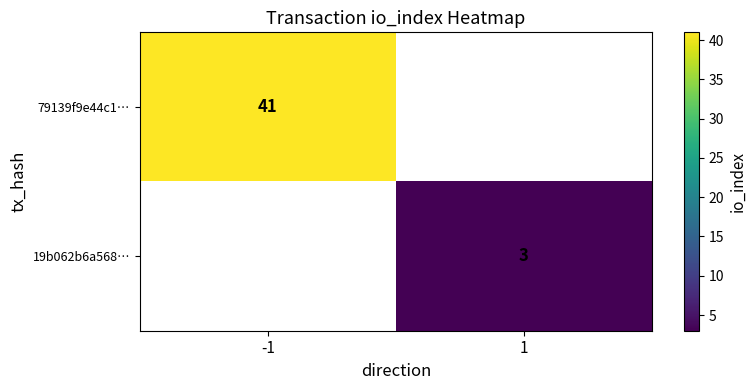

The value of 79139f9e44c1… at -1 is 41. True or false?

True